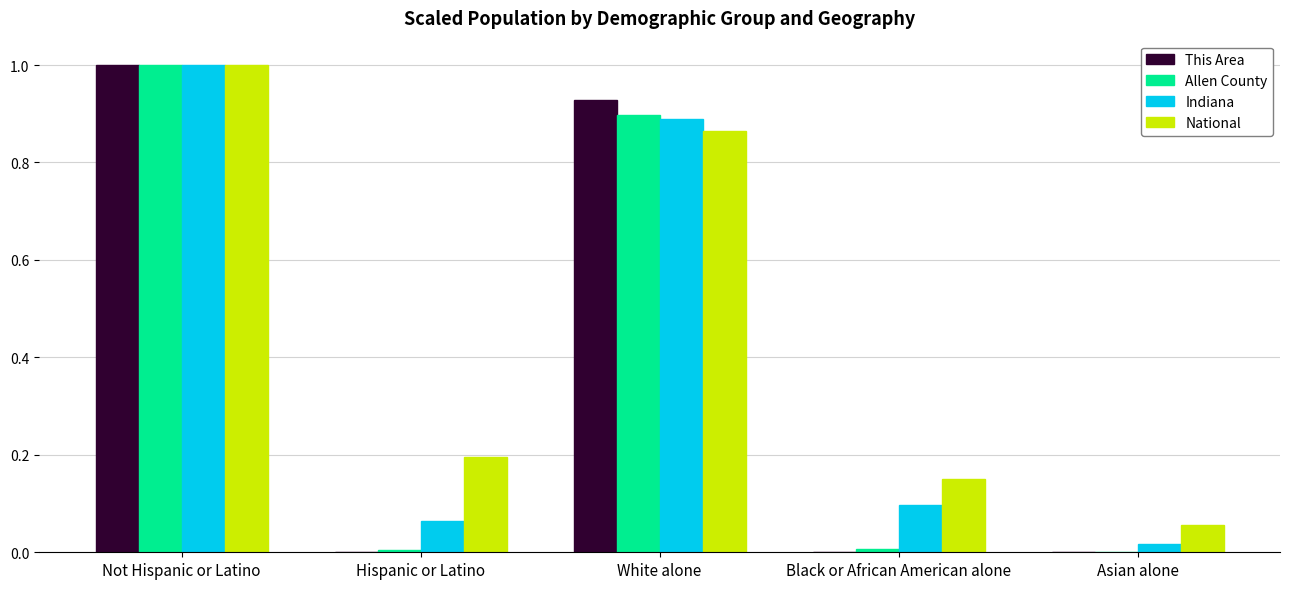

What is the sum of all Allen County values?

1.9